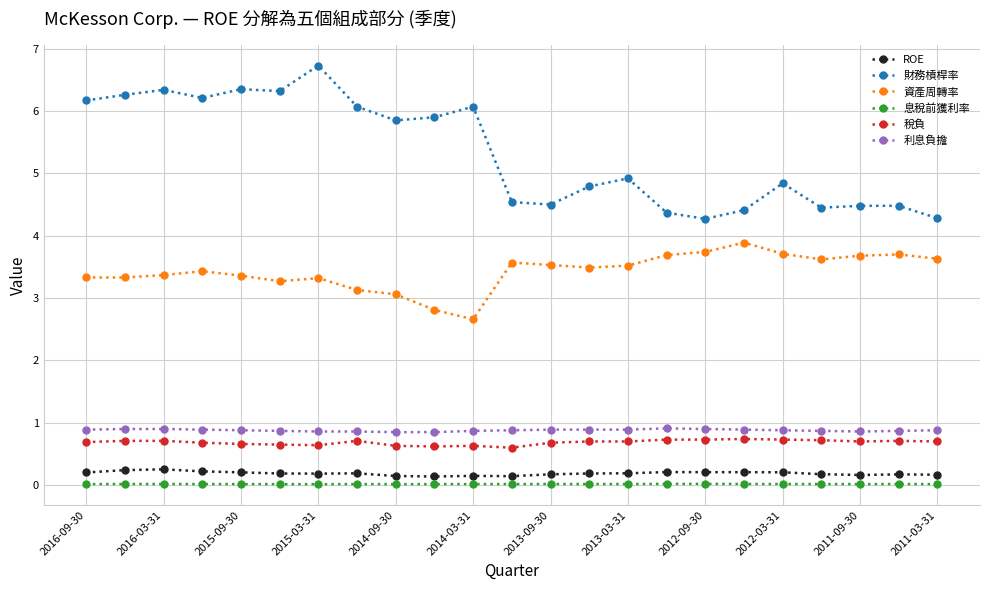

Which series has the largest total across all categories?

財務槓桿率